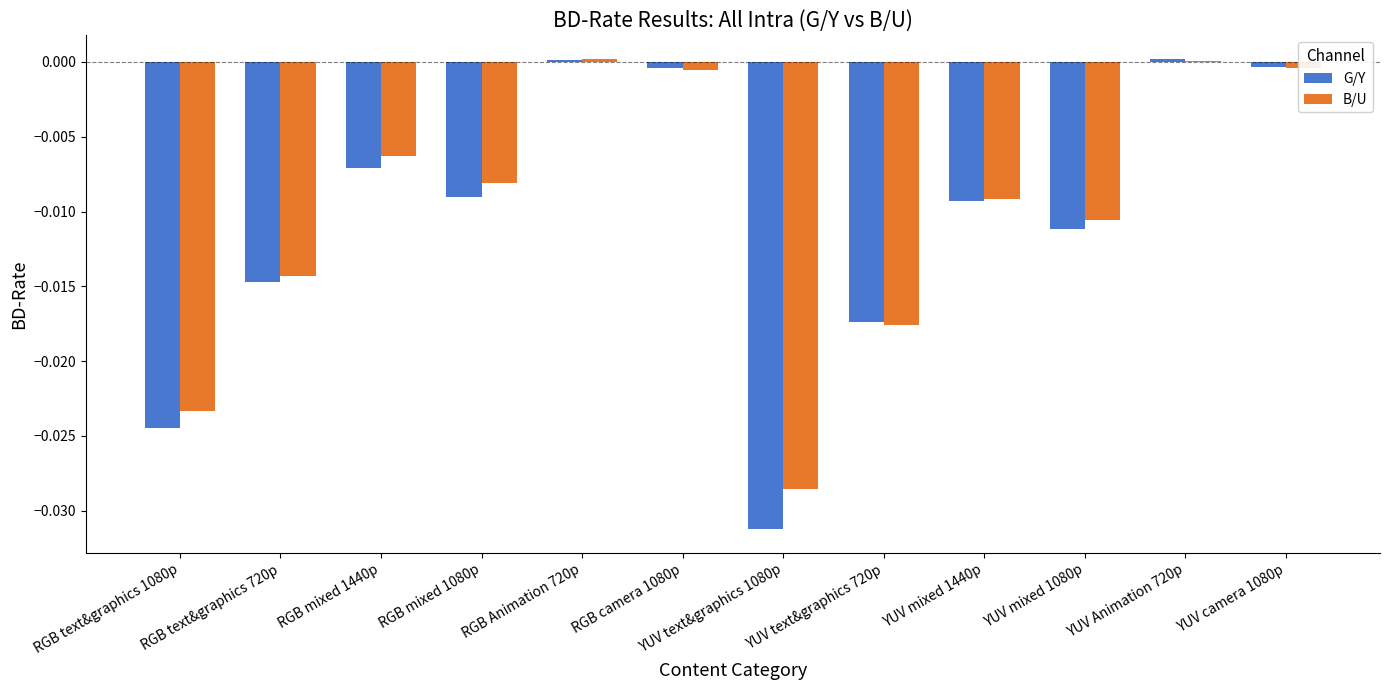

Between RGB mixed 1080p and YUV Animation 720p, which series saw the biggest shift?

G/Y